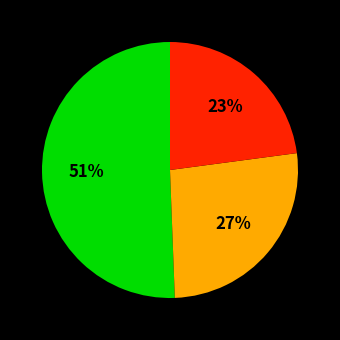

To the nearest percent, what is the difference between the largest and smallest slice percentages?

28%